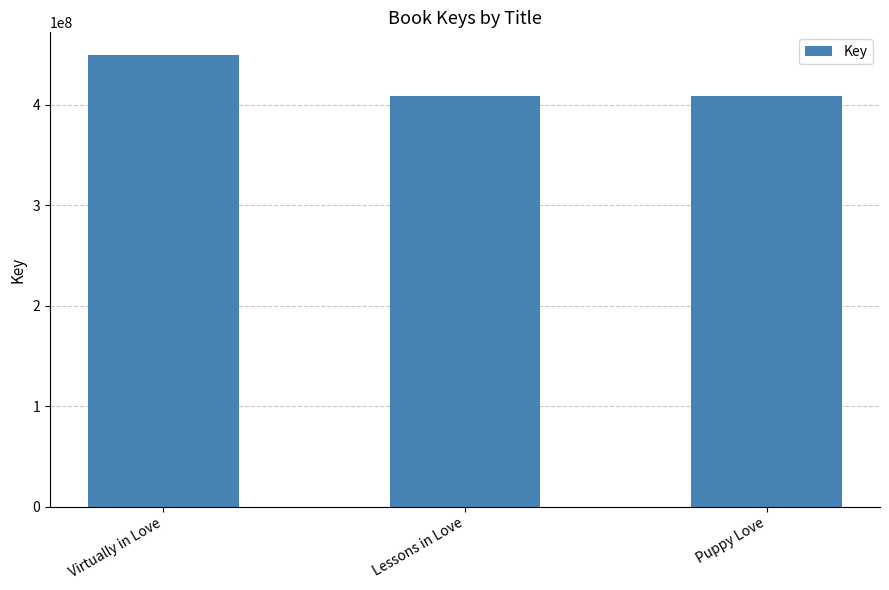

What is the greatest value displayed?

449565180